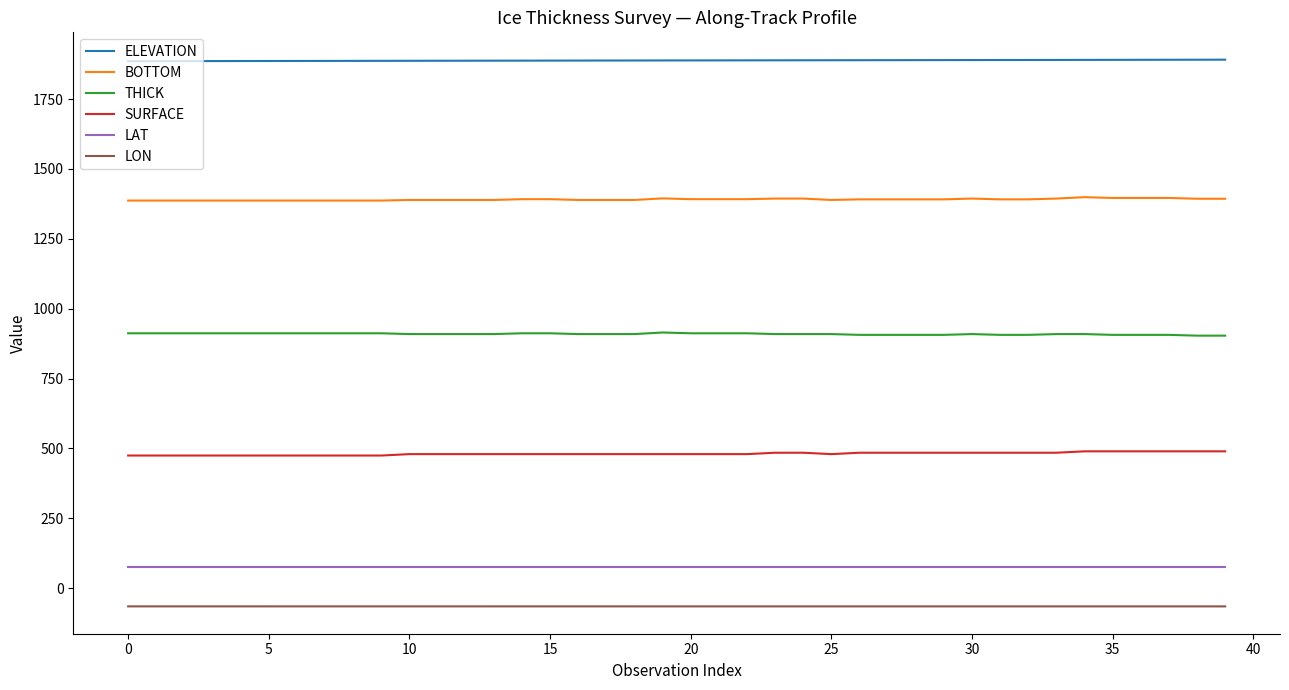

Which series has the largest total across all categories?

ELEVATION